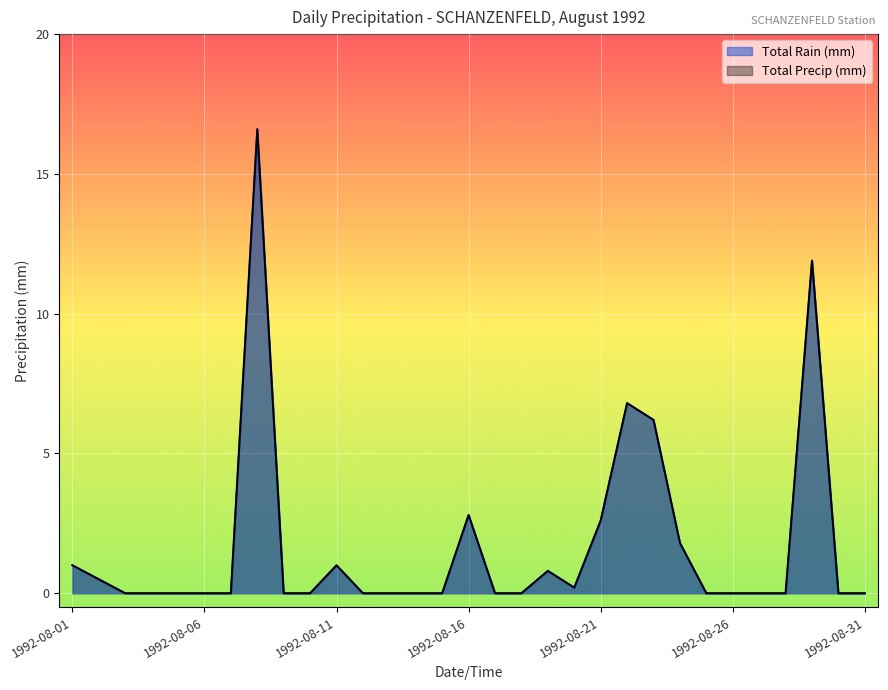

Rank the series by their maximum value, from lowest to highest.

Total Rain (mm), Total Precip (mm)